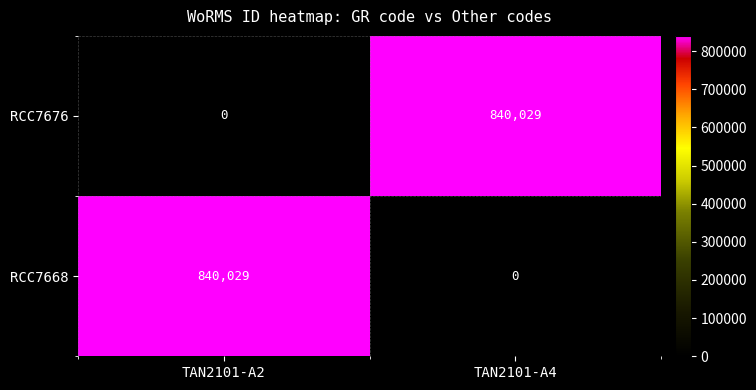

What is the sum of the RCC7676 values at TAN2101-A4 and TAN2101-A2?

840029